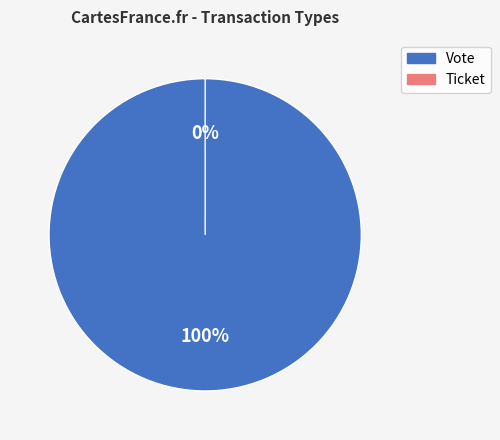

Does Ticket account for over 50% of the chart?

No